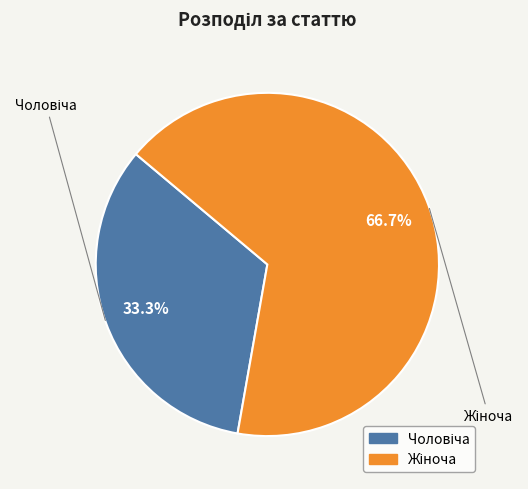

Is there a majority slice in this chart?

Yes